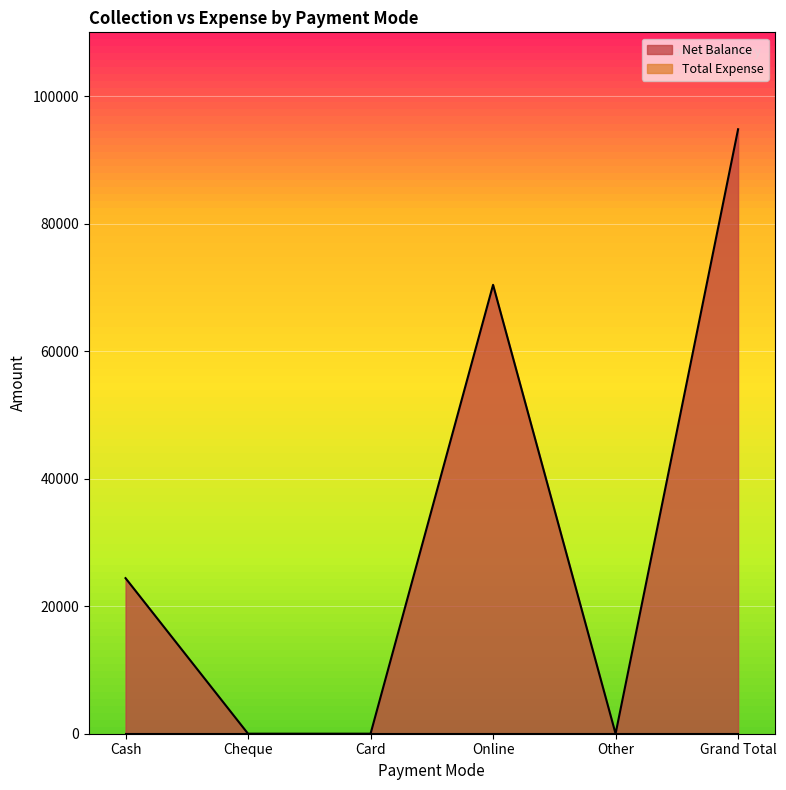

What value does the data have at Online, to the nearest 50?

70400